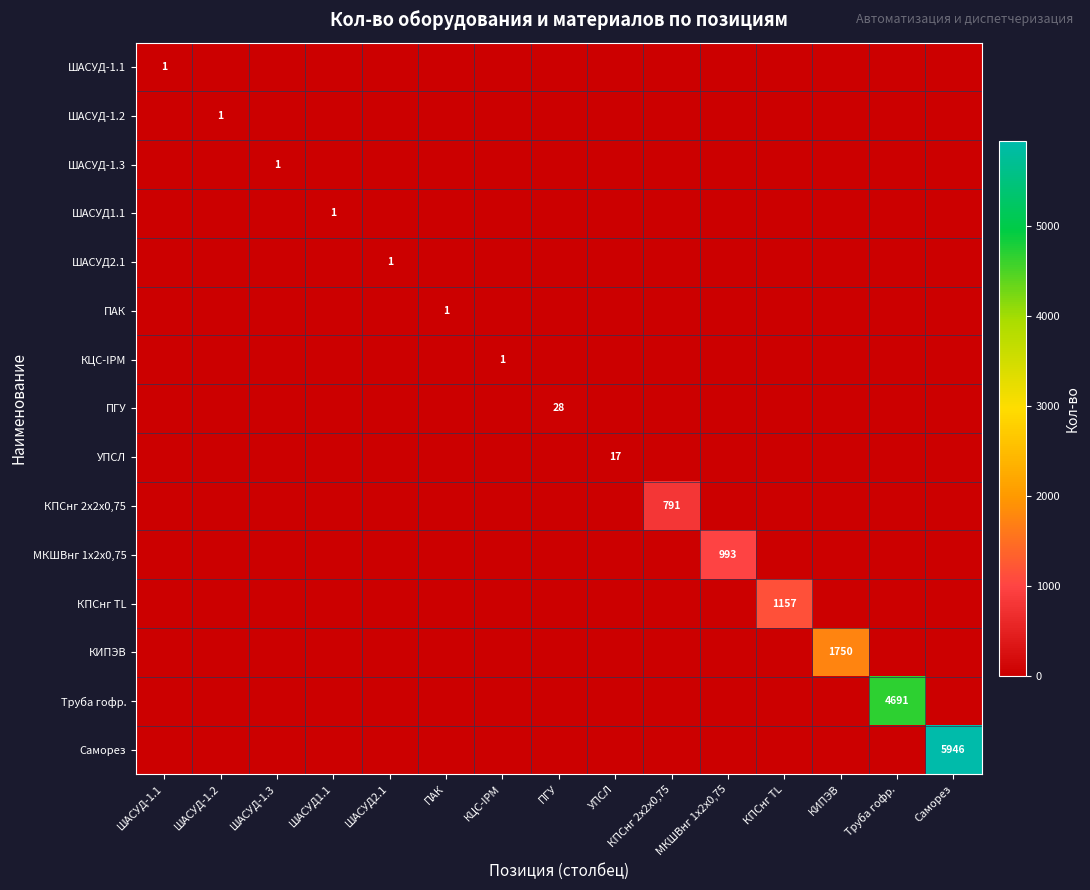

At which label is КПСнг TL closest to 578?

ШАСУД-1.1